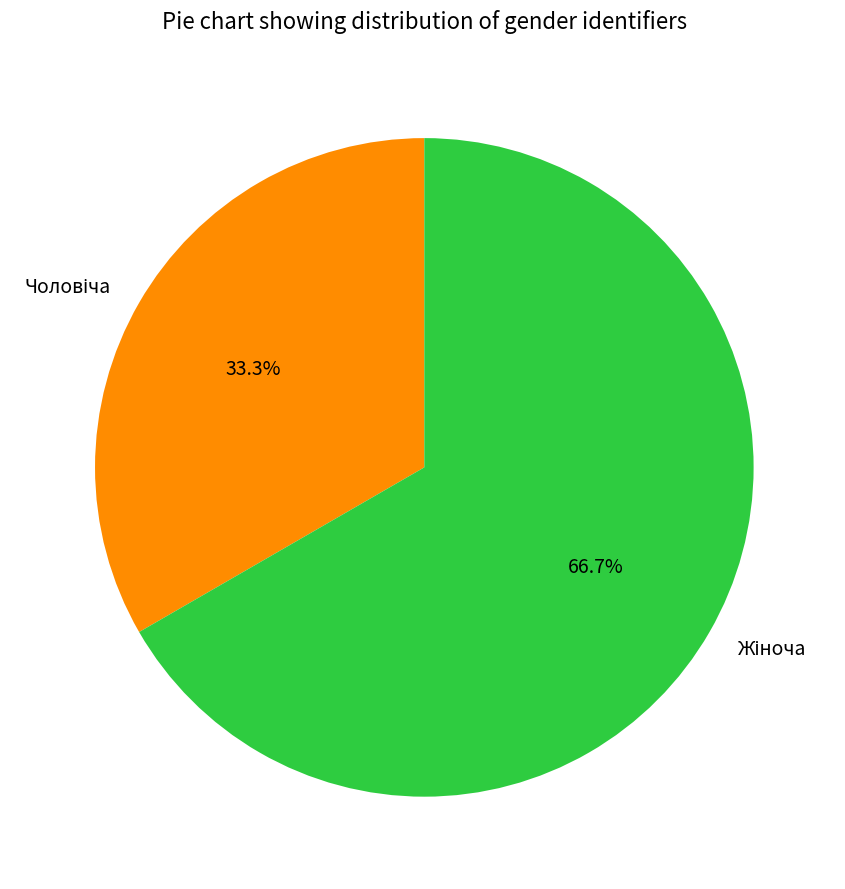

To the nearest percent, what is the average slice percentage?

50%